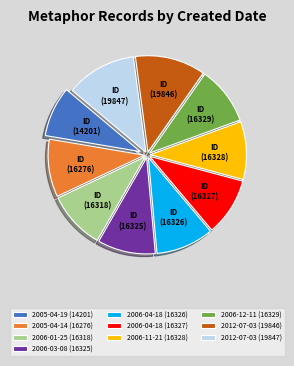

Is it true that 2005-04-14 (16276) is 10% of the pie?

True